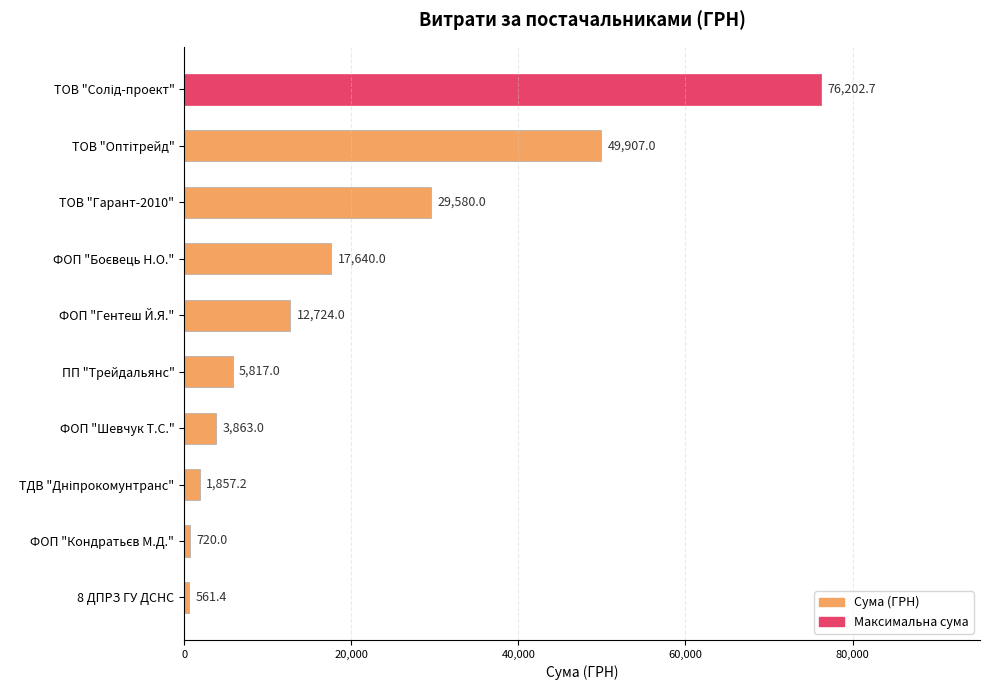

What is the change in value from ТОВ "Гарант-2010" to ПП "Трейдальянс"?

-23763.0